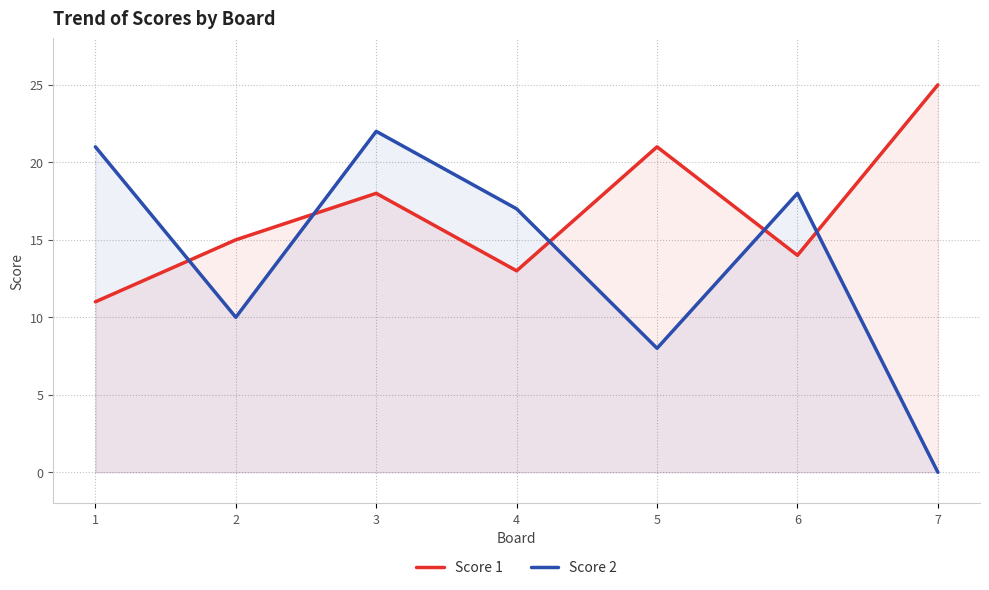

List the series in order of their overall mean, lowest first.

Score 2, Score 1